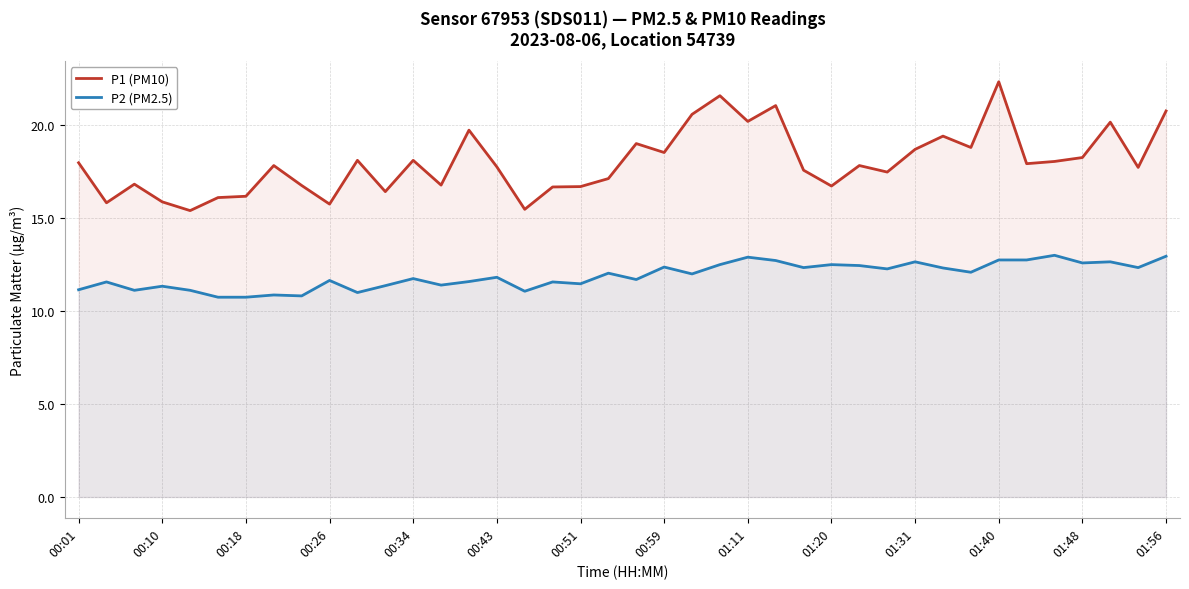

Count the number of categories in the chart.

40